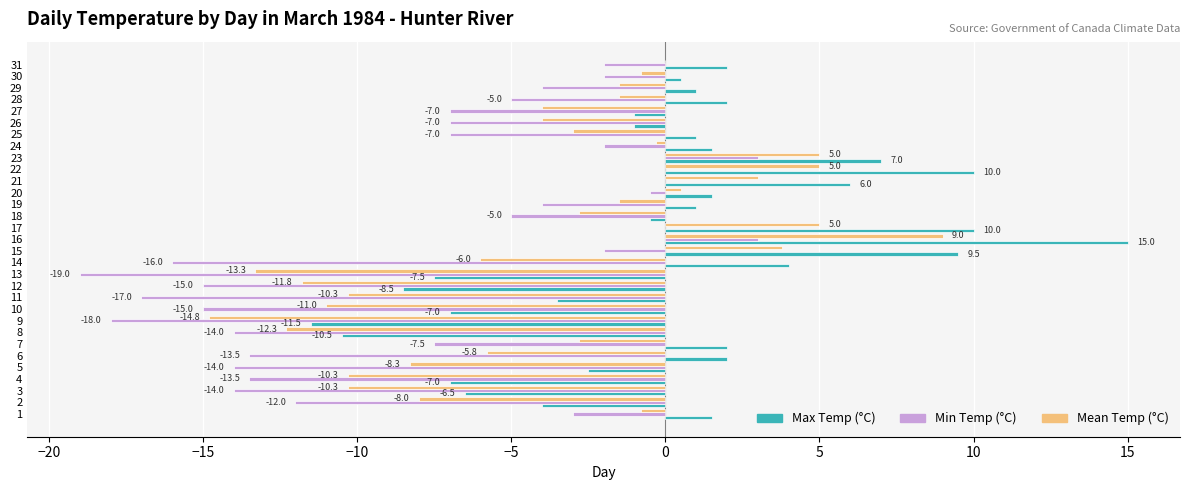

Is it true that Max Temp (°C) equals 0.3 at 1?

False